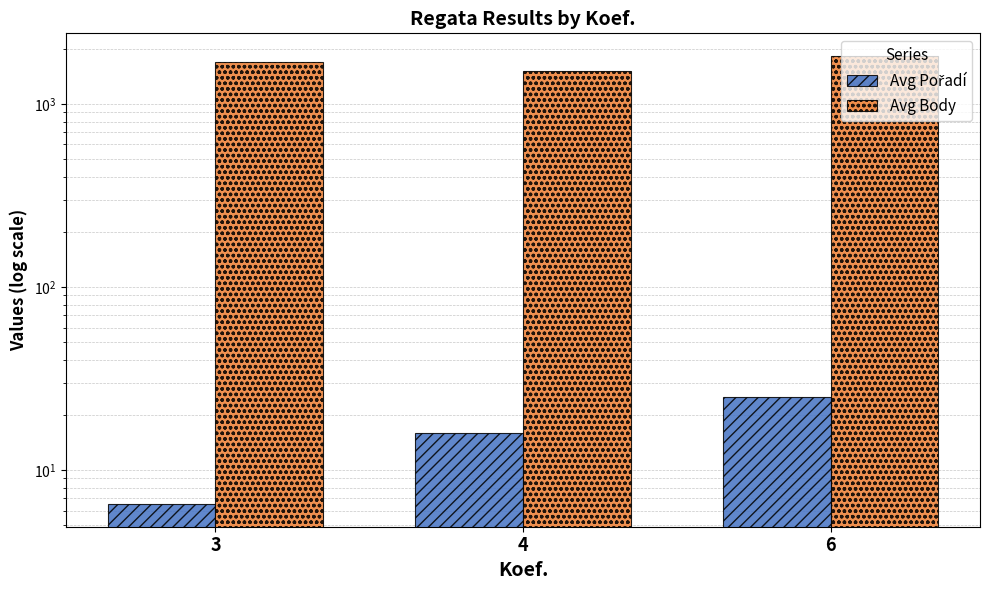

What is the value of the Avg Pořadí bar at the 2nd from the left?

16.0